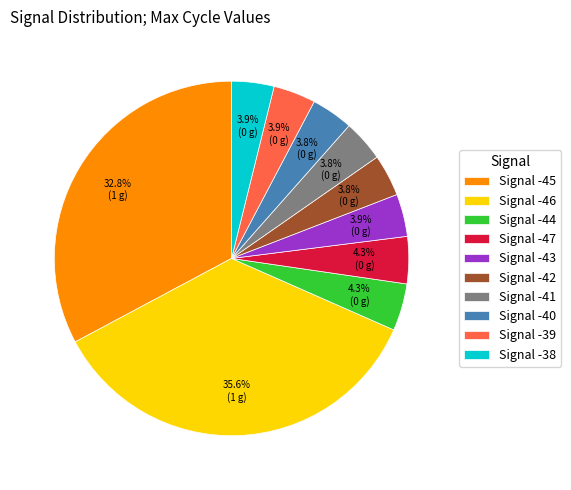

How much of the chart is everything except Signal -45?

67.2%